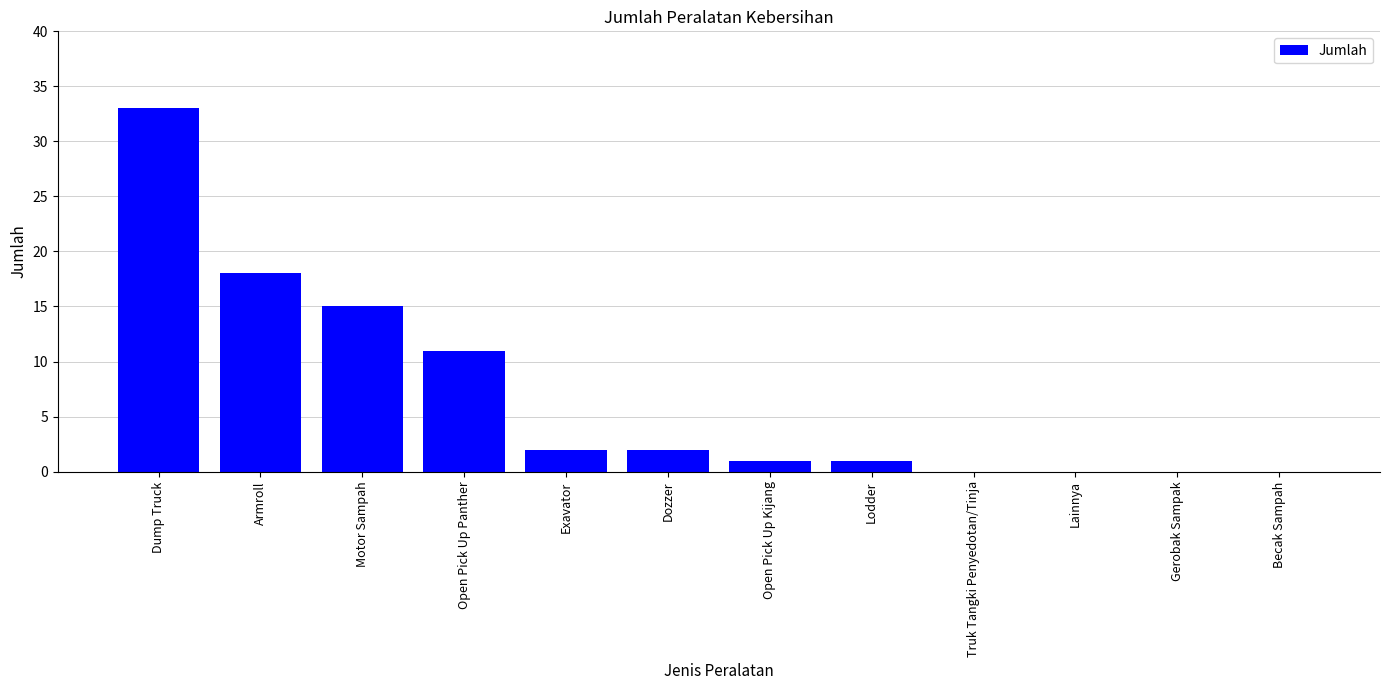

Is it true that the value at Becak Sampah is -19?

False